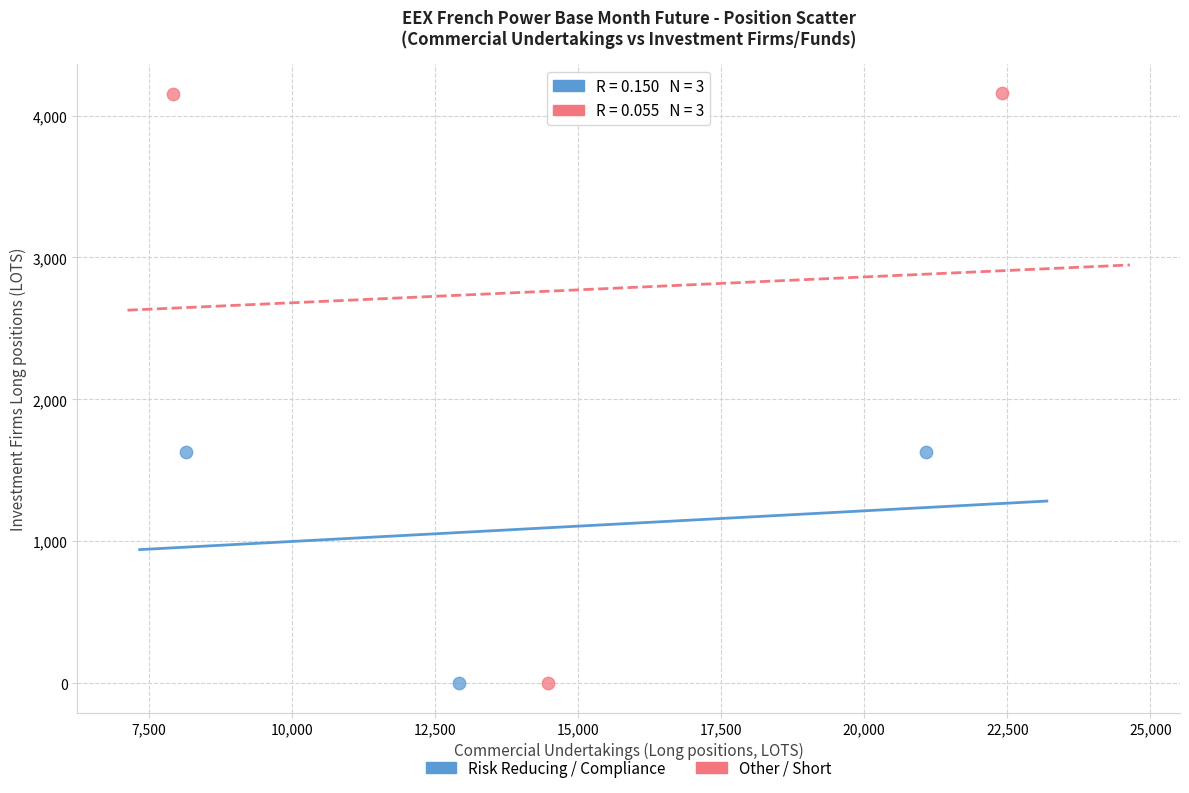

Which series contains the highest Y value?

Other / Short